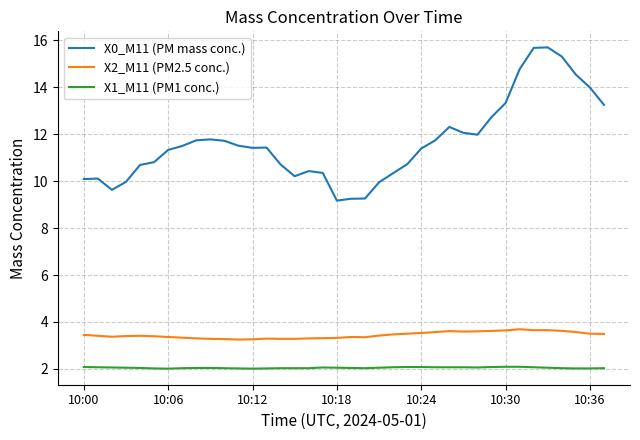

What is the sum of all X1_M11 (PM1 conc.) values?

77.8